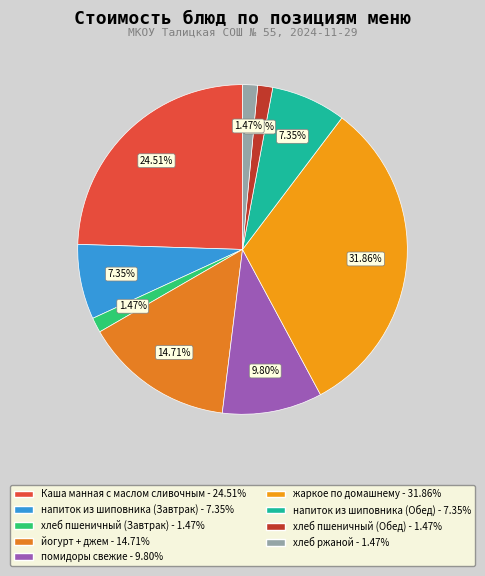

To the nearest percent, what percentage of the pie is жаркое по домашнему?

32%